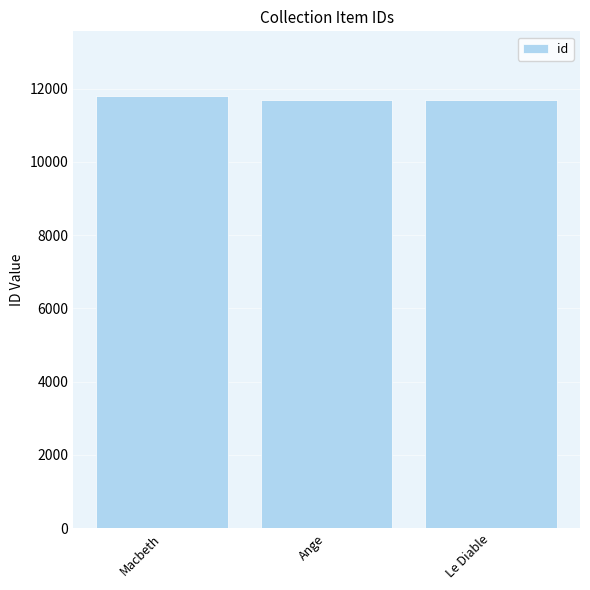

What is the greatest value displayed?

11795